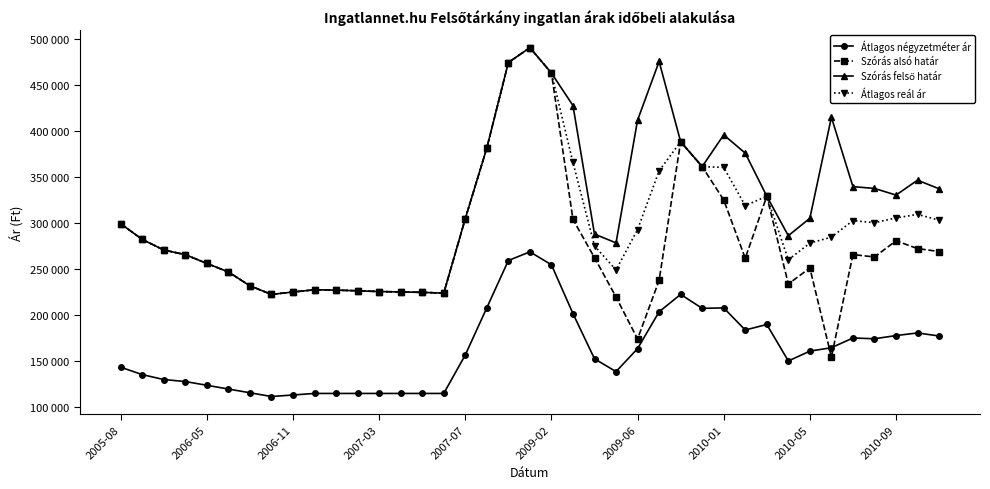

What is the difference between the maximum and minimum values in the Átlagos reál ár series?

268668